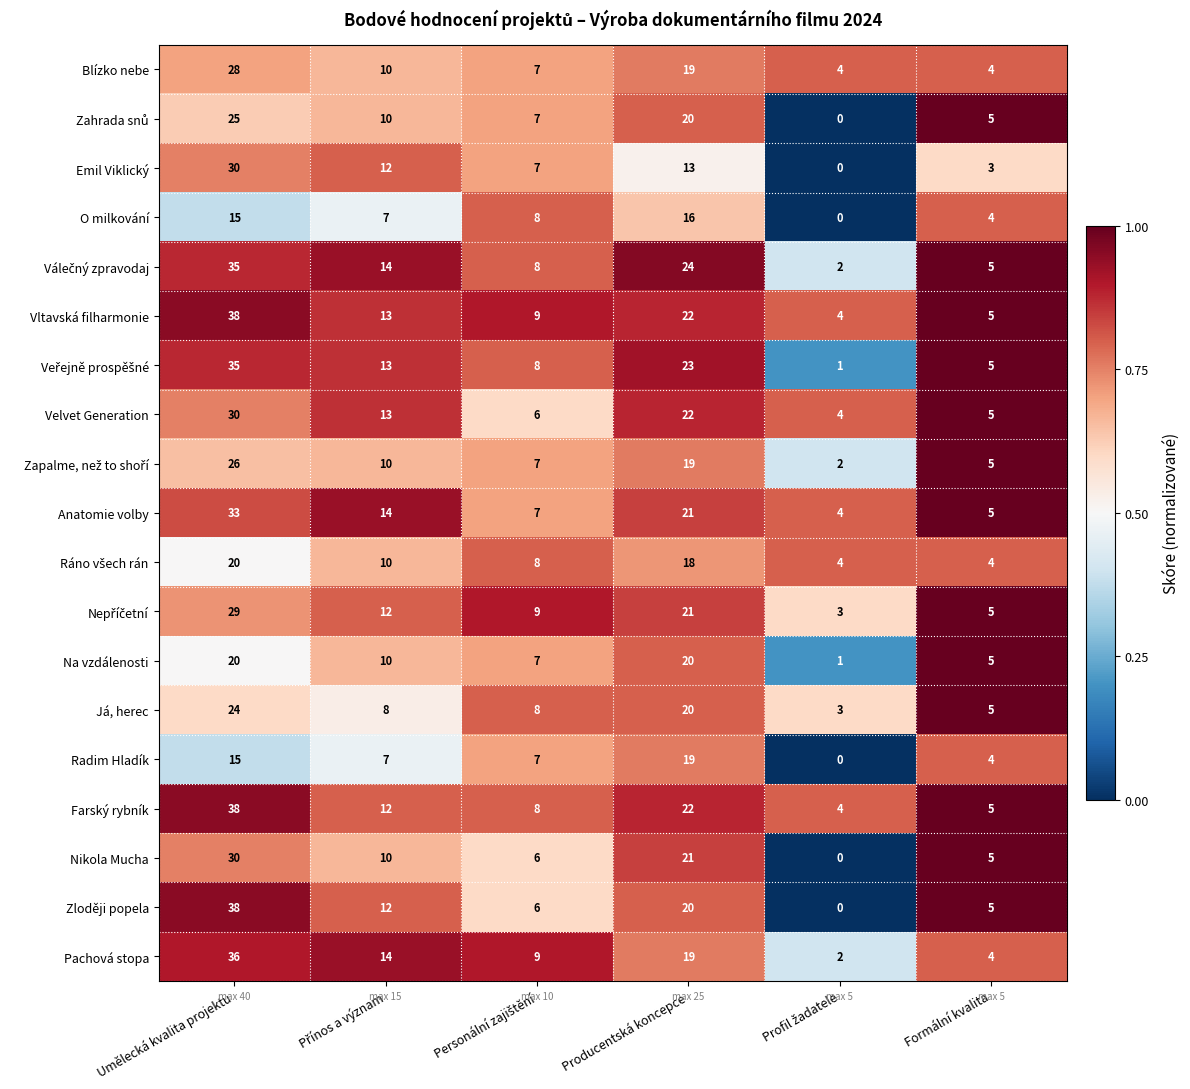

What is the sum of all O milkování values?

50